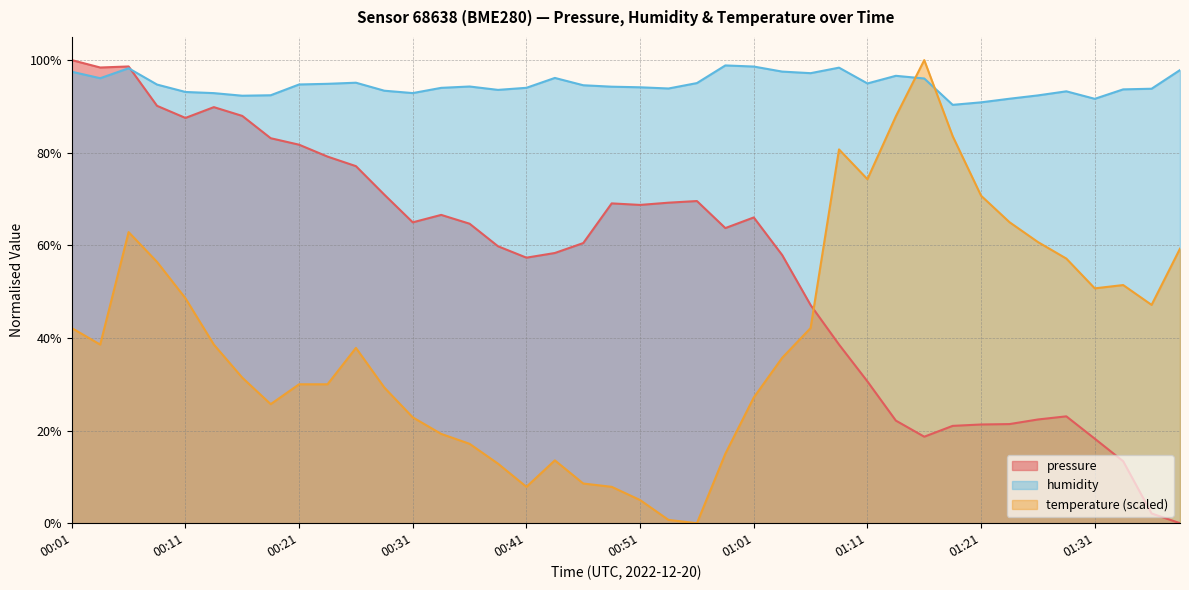

Reading left to right, list all the values displayed in this chart.

pressure: 100.0	98.4	98.6	90.1	87.5	89.8	87.9	83.1	81.7	79.2	77.1	70.9	65.0	66.6	64.7	59.8	57.3	58.3	60.5	69.1	68.7	69.2	69.6	63.7	66.0	57.9	47.1	38.6	30.6	22.2	18.7	21.0	21.3	21.4	22.4	23.1	18.3	13.4	2.1	0.0
humidity: 97.5	96.1	98.2	94.7	93.1	92.9	92.3	92.4	94.7	94.9	95.1	93.4	92.9	94.0	94.3	93.6	94.0	96.2	94.6	94.3	94.1	93.9	95.0	98.8	98.6	97.5	97.2	98.4	95.0	96.6	96.0	90.3	90.9	91.7	92.4	93.3	91.6	93.7	93.8	97.8
temperature: 42.1	38.6	62.9	56.4	48.6	38.6	31.4	25.7	30.0	30.0	37.9	29.3	22.9	19.3	17.1	12.9	7.9	13.6	8.6	7.9	5.0	0.7	0.0	15.0	27.1	35.7	42.1	80.7	74.3	87.9	100.0	83.6	70.7	65.0	60.7	57.1	50.7	51.4	47.1	59.3